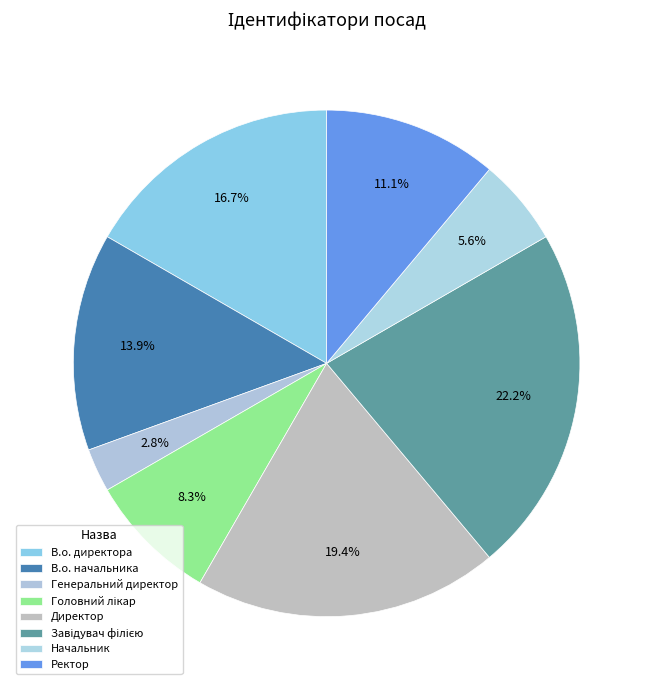

What is the ratio of the value at Начальник to the value at Ректор?

0.5